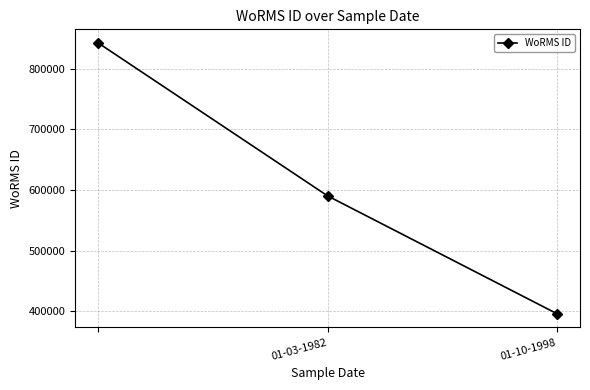

What is the value of the 3rd point from the left?

396262